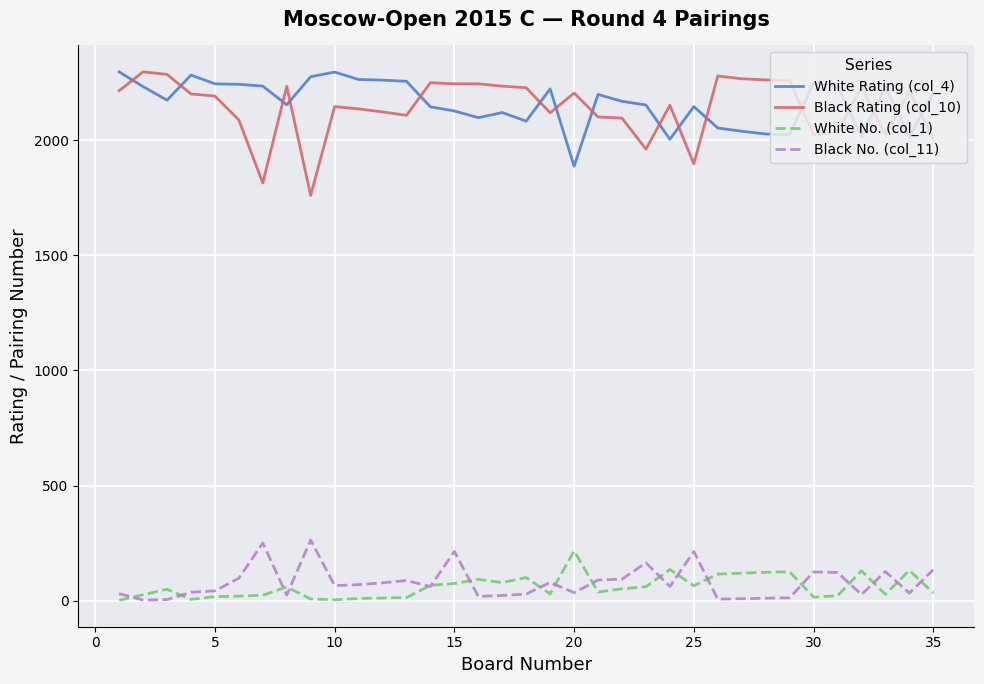

Which series has the widest spread of values?

Black Rating (col_10)